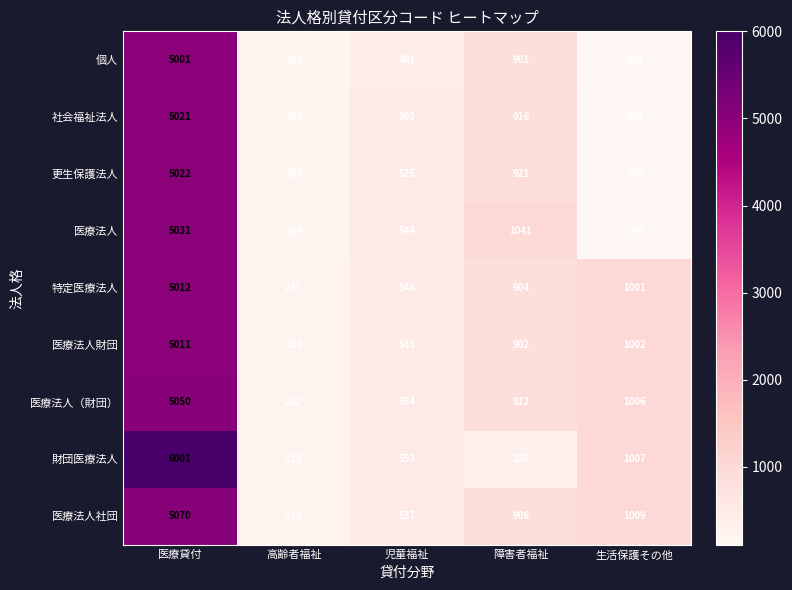

Between 医療貸付 and 生活保護その他, which series saw the biggest shift?

財団医療法人